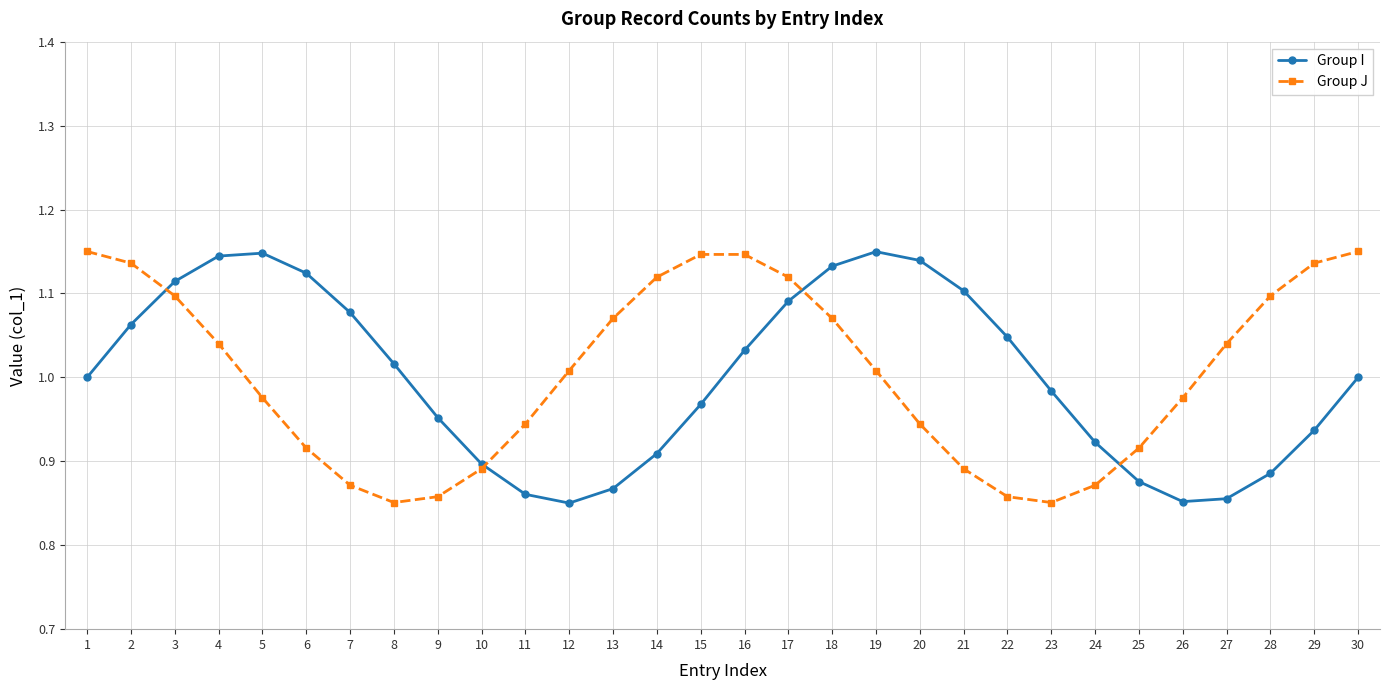

At 4, list the series in order from smallest to largest.

Group J, Group I